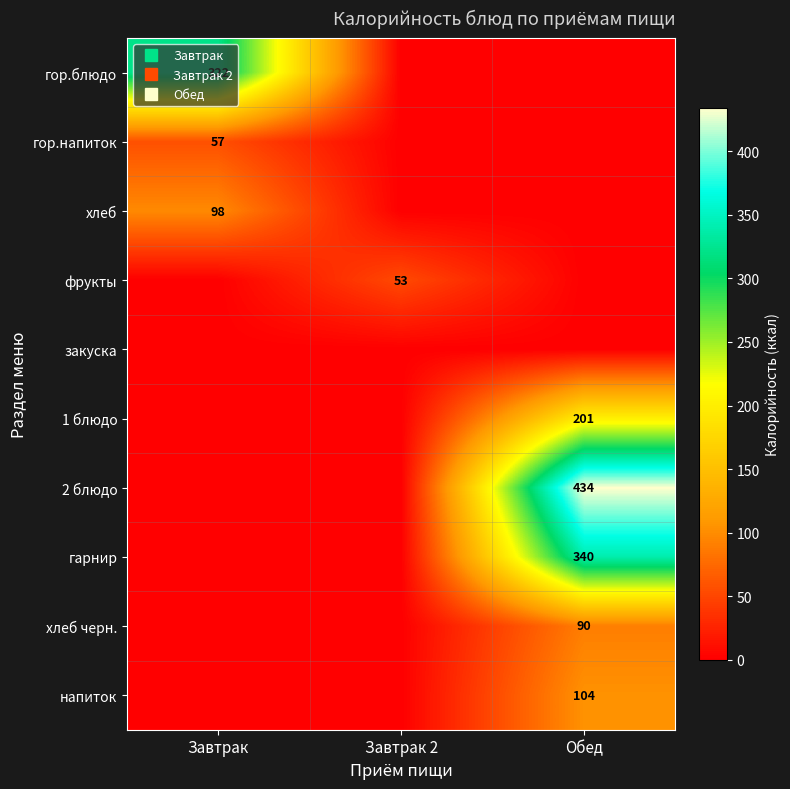

What is the total value across all series at Обед?

1169